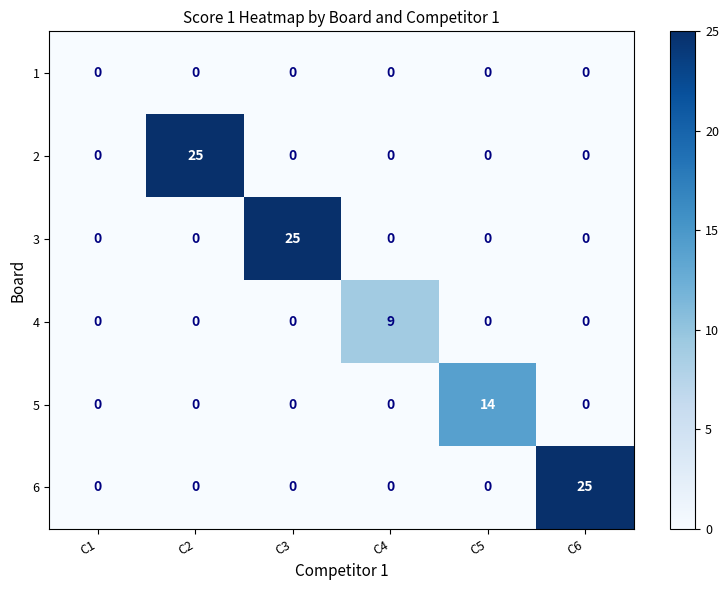

What is the highest value of the 5 series?

14